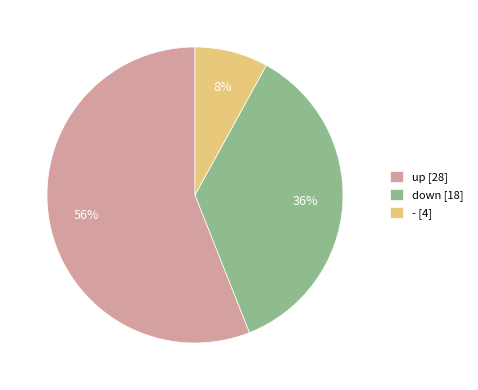

To the nearest percent, what is the average slice percentage?

33%